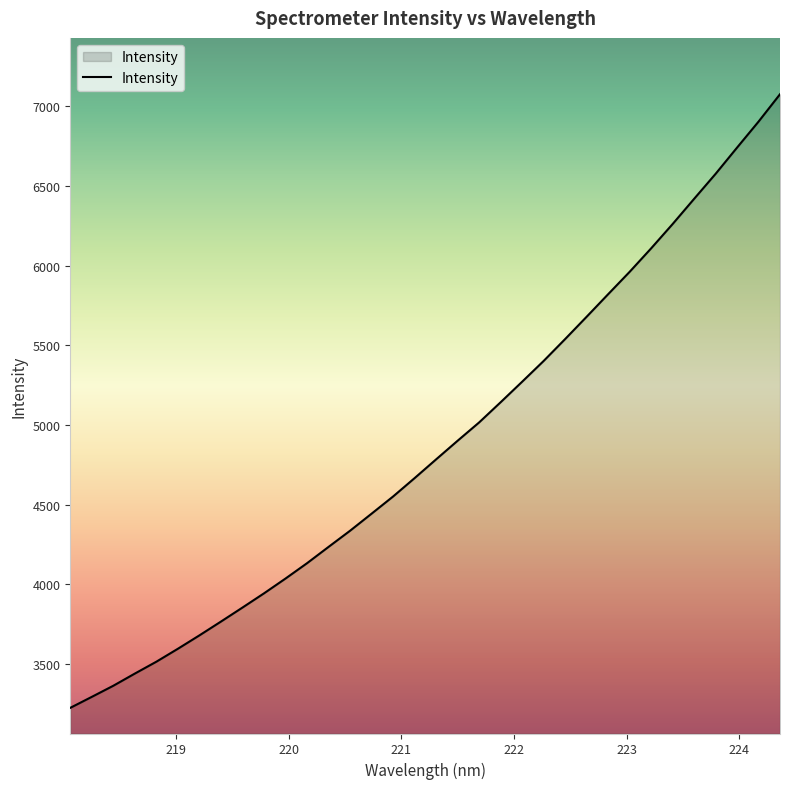

Reading left to right, list all the values displayed in this chart.

3223.3	3292.2	3362.1	3438.6	3513.2	3594.5	3678.5	3765.2	3853.2	3942.4	4035.4	4131.8	4234.2	4335.7	4442.8	4550.7	4666.1	4783.8	4900.8	5015.7	5142.6	5271.4	5401.8	5539.2	5679.3	5820.8	5961.4	6108.7	6261.4	6419.5	6576.6	6741.5	6904.7	7076.7